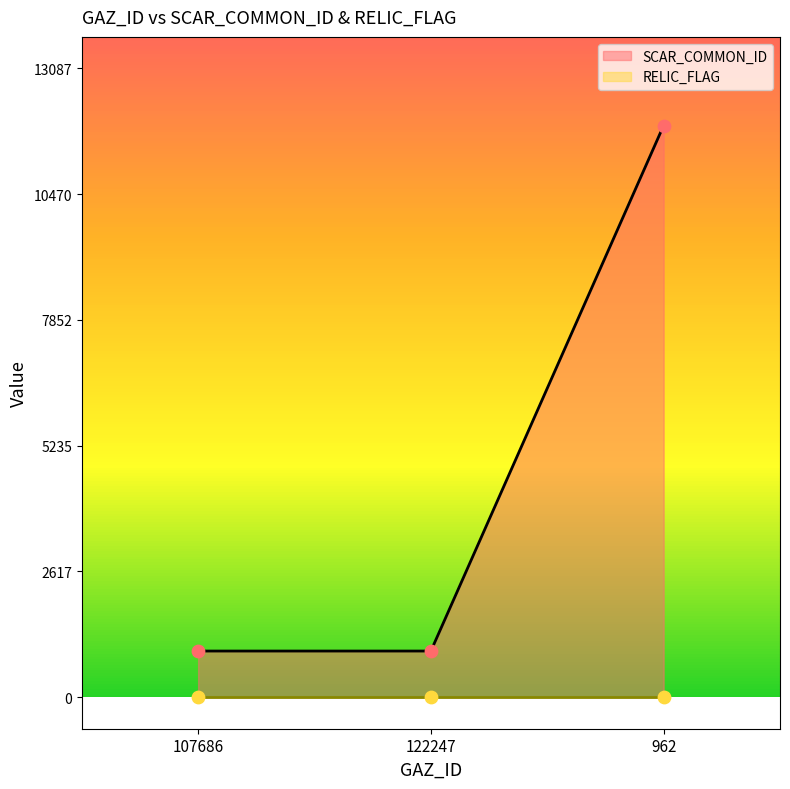

What is the change in value from 107686 to 962?

+10936